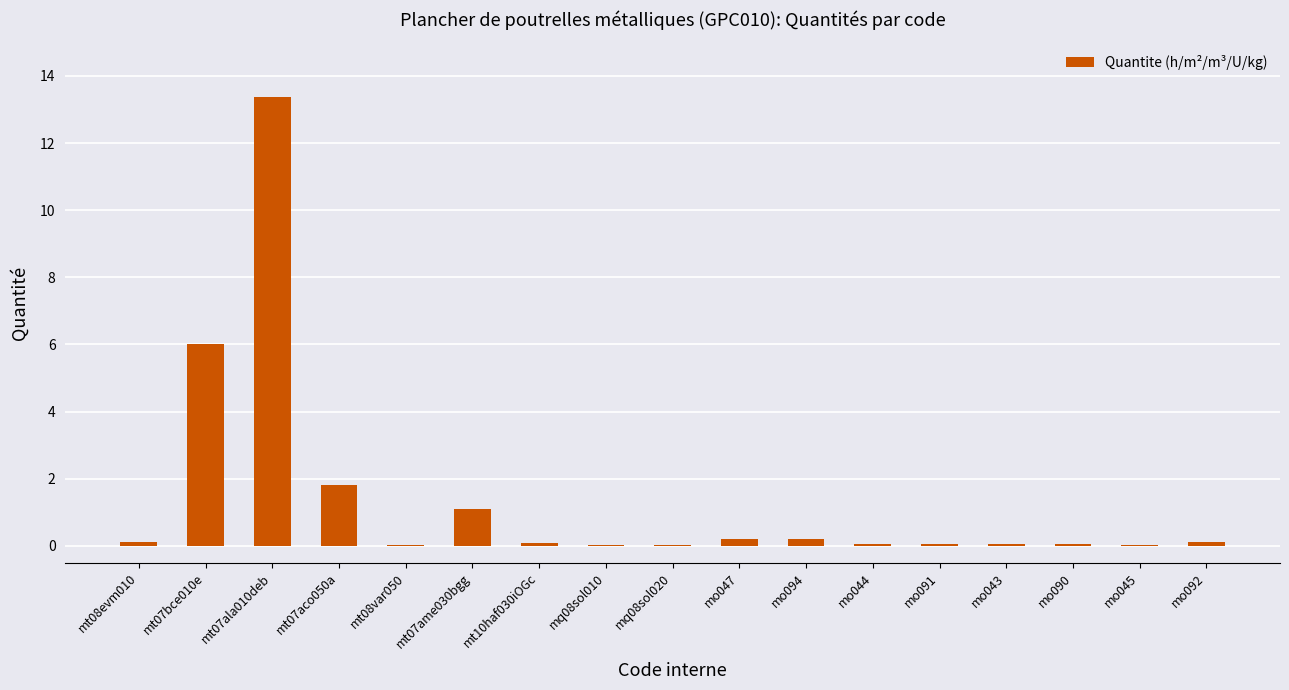

What is the sum of all values?

23.2